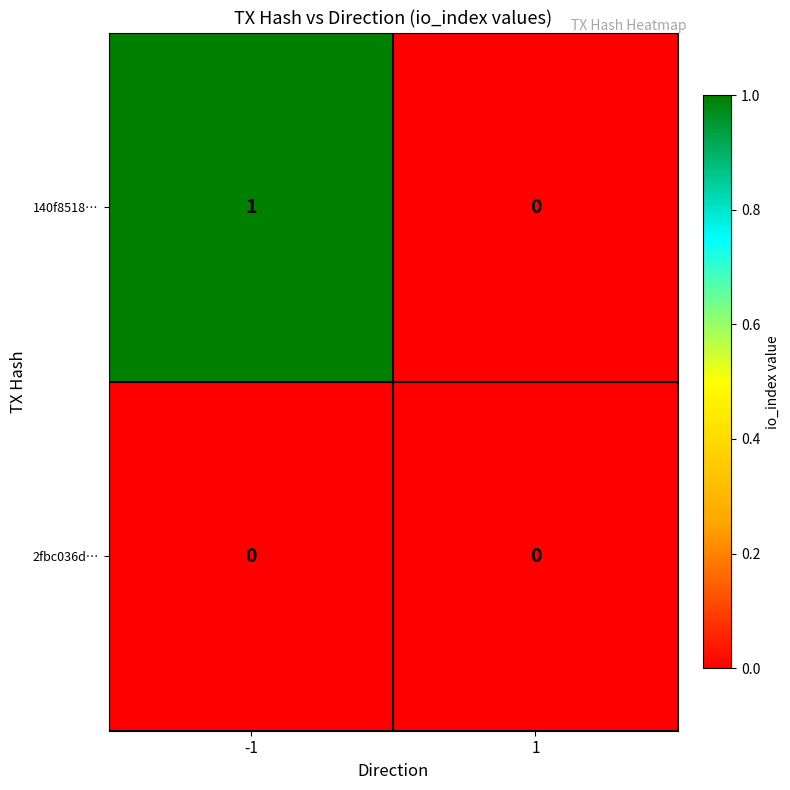

Rank the series at -1 from lowest to highest value.

2fbc036d…, 140f8518…